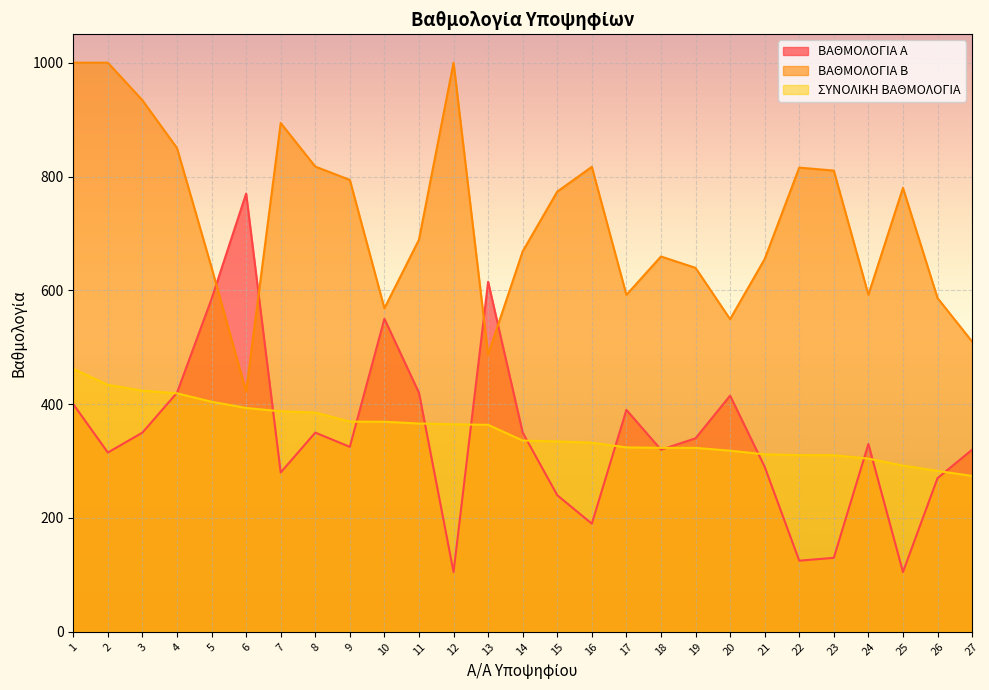

Which has a higher value, 23 or 22?

23